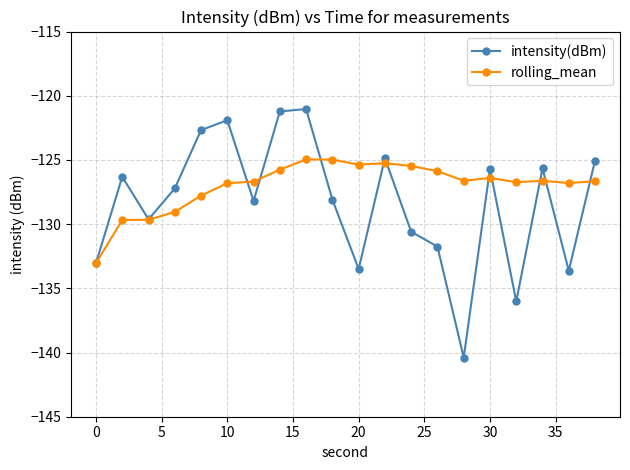

After their last crossing, which series has the higher values: intensity(dBm) or rolling_mean?

intensity(dBm)